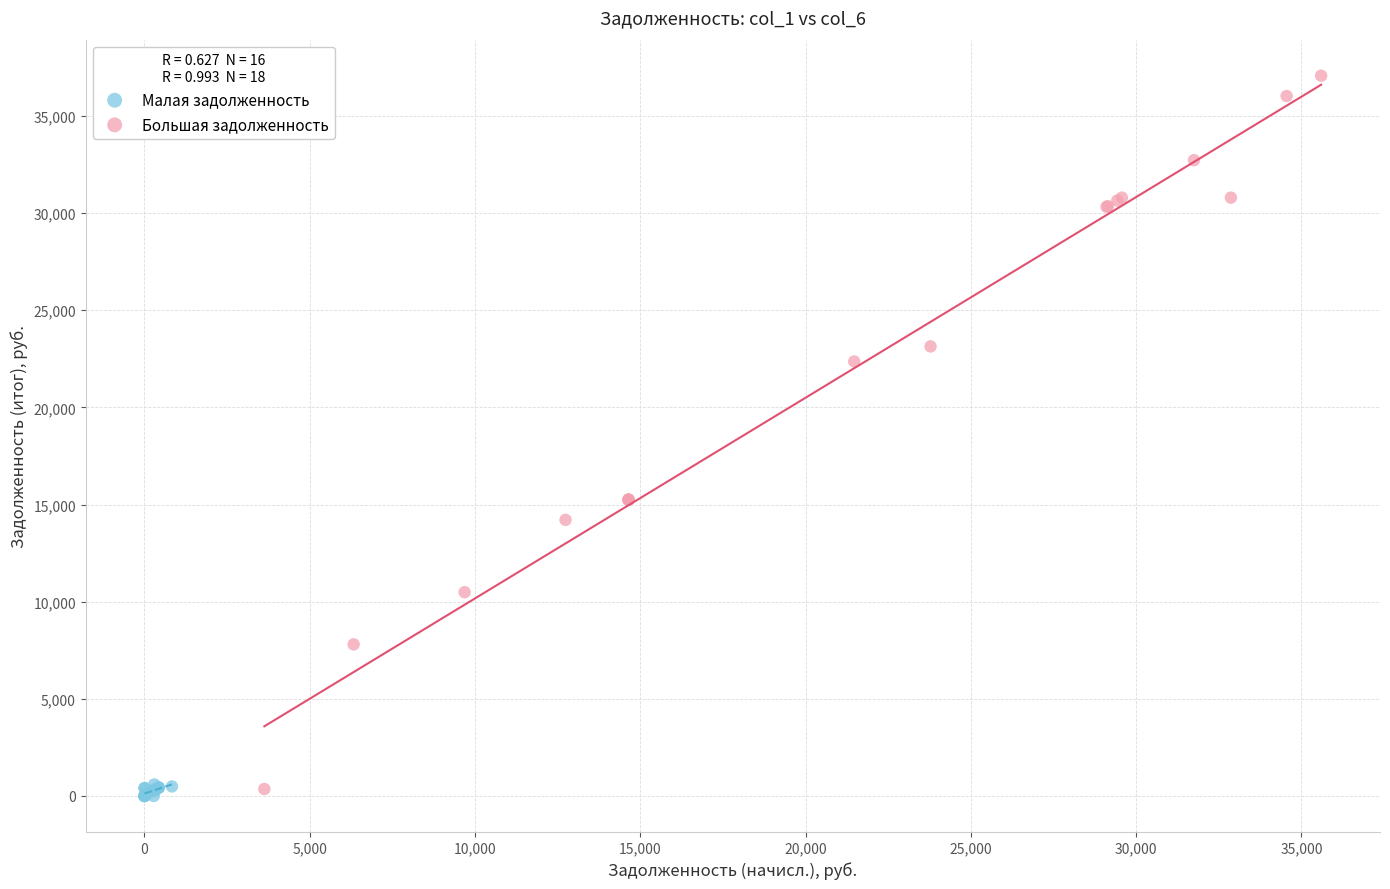

Which series has the widest spread of Y values?

Большая задолженность